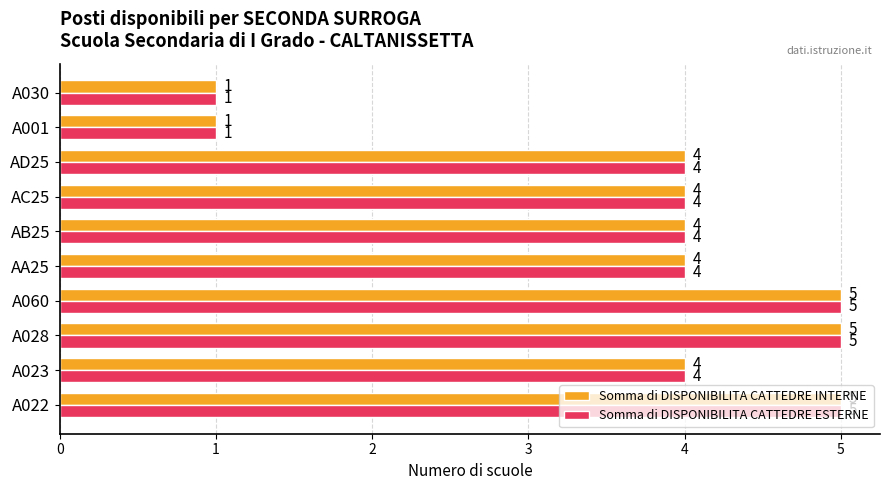

At how many categories does at least one series exceed 3?

8